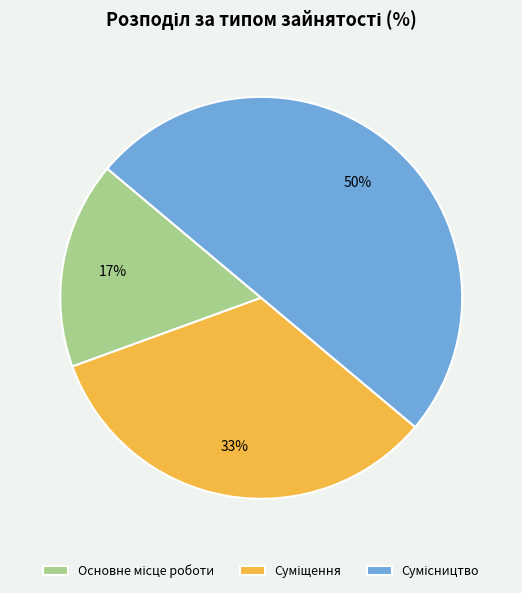

To the nearest percent, what is the average slice percentage?

33%